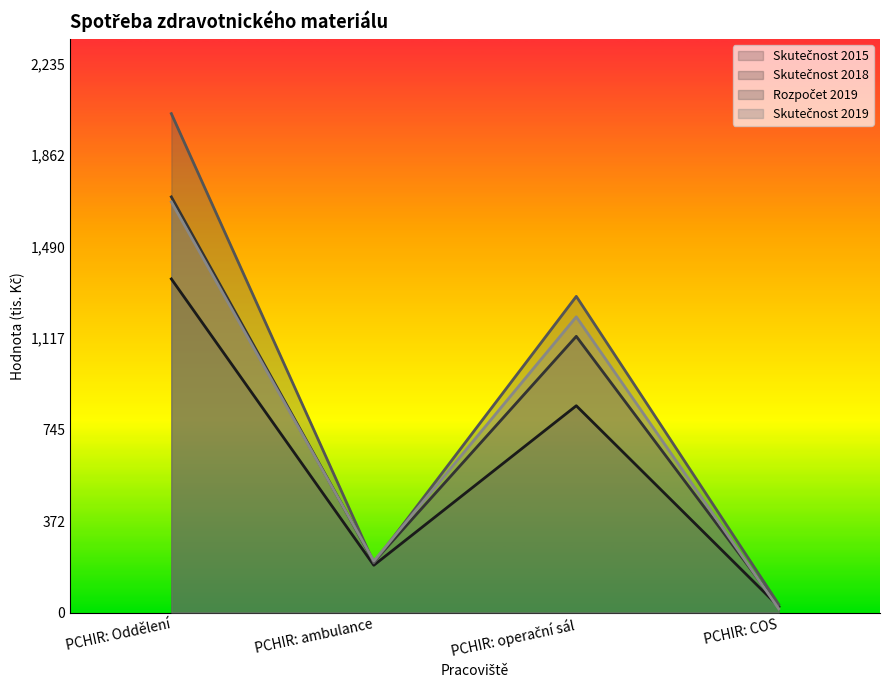

How many intersections are there between Skutečnost 2018 and Rozpočet 2019?

2